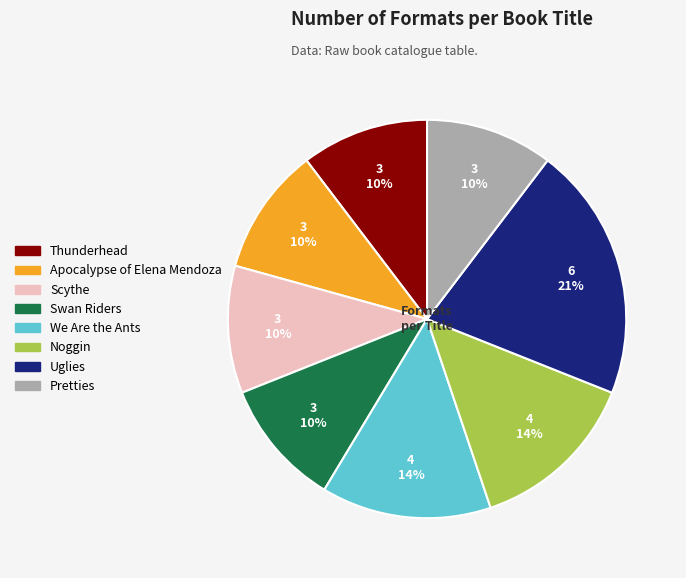

How many segments does this pie chart have?

8